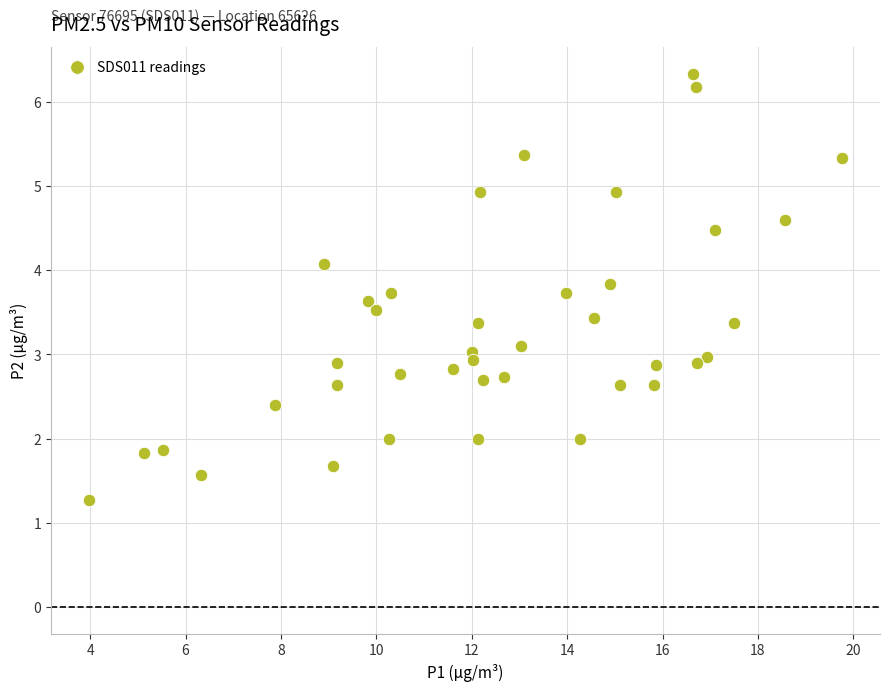

What is the range of Y values (max minus min)?

5.1